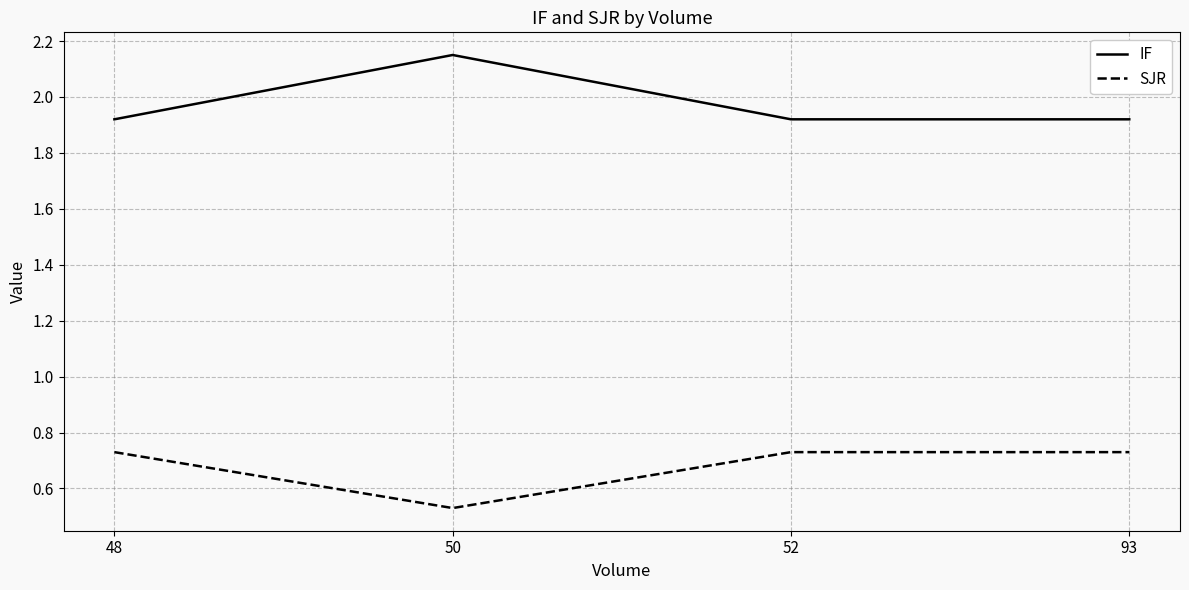

At which label does IF reach its peak?

50